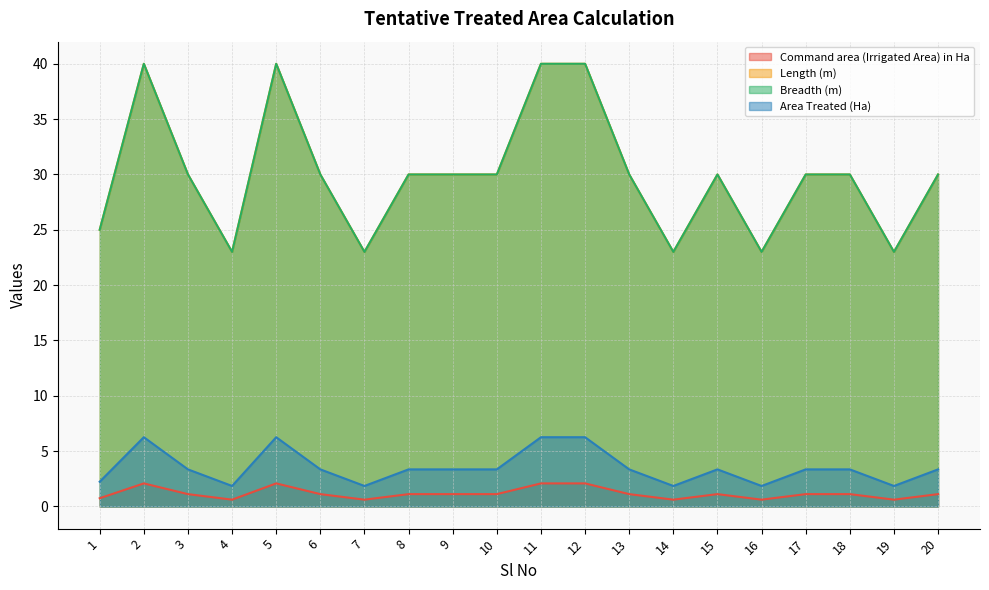

At which label is Breadth (m) closest to 31?

3